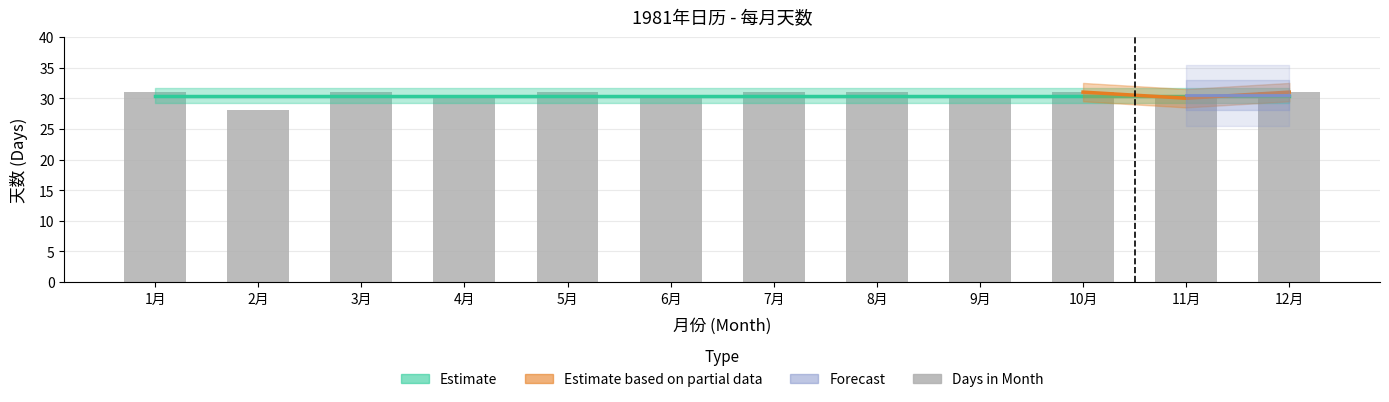

Rank the categories by value from highest to lowest.

1月, 3月, 5月, 7月, 8月, 10月, 12月, 4月, 6月, 9月, 11月, 2月